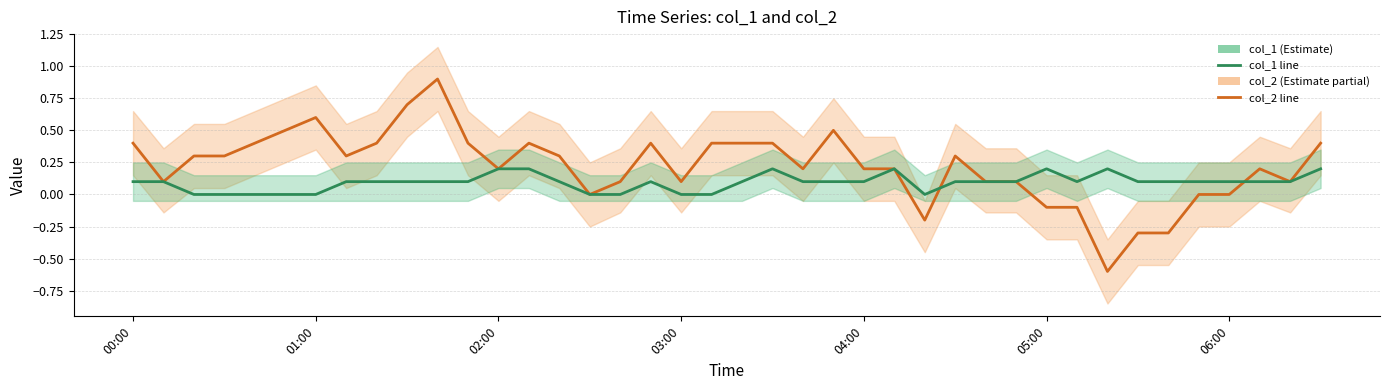

What is the value of the col_2 point at the 27th from the left?

-0.2